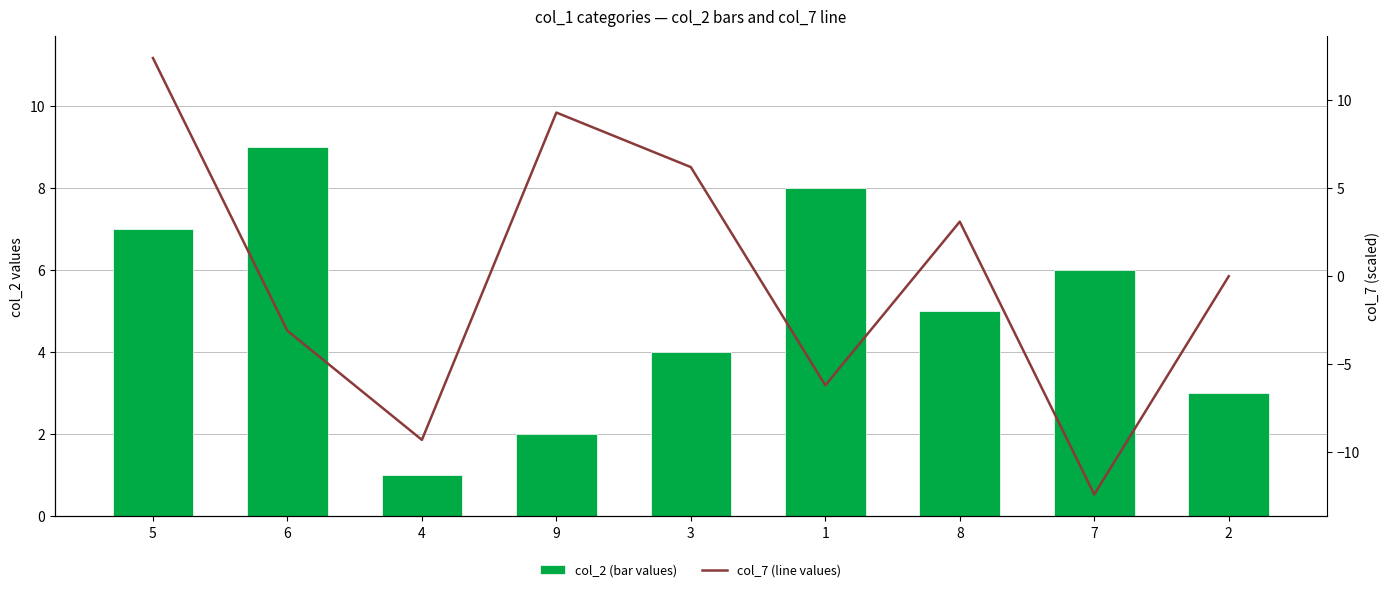

Rank the series at 6 from lowest to highest value.

col_7 (line values), col_2 (bar values)